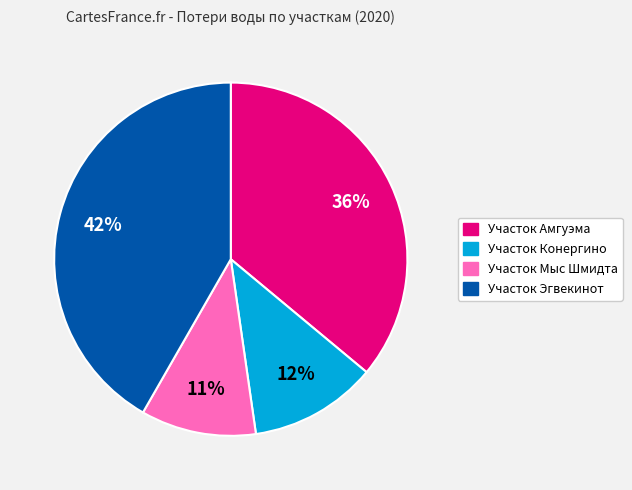

Is the sum of Участок Эгвекинот and Участок Конергино greater than half?

Yes